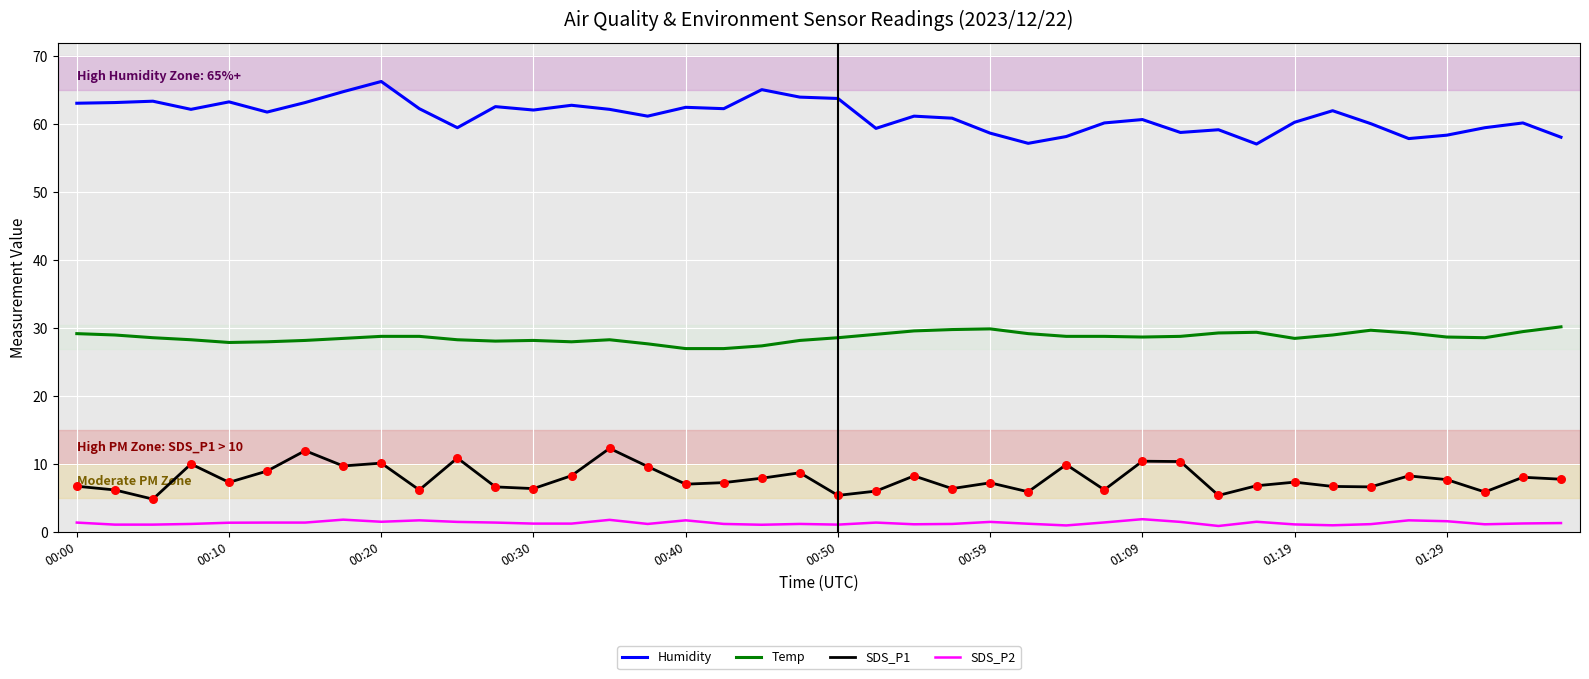

At how many categories does at least one series exceed 15?

40